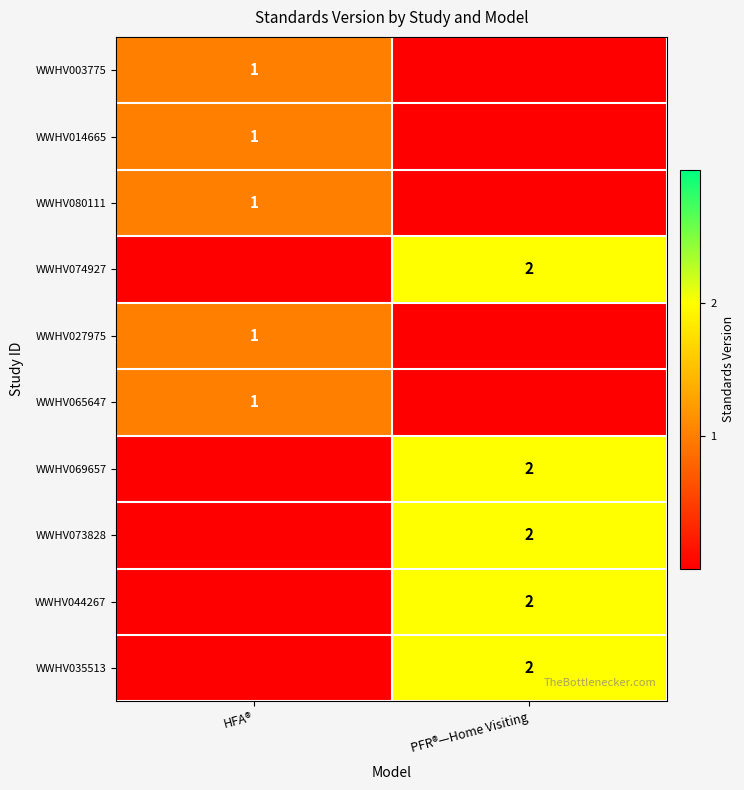

Is it true that WWHV080111 equals 1 at HFA®?

True